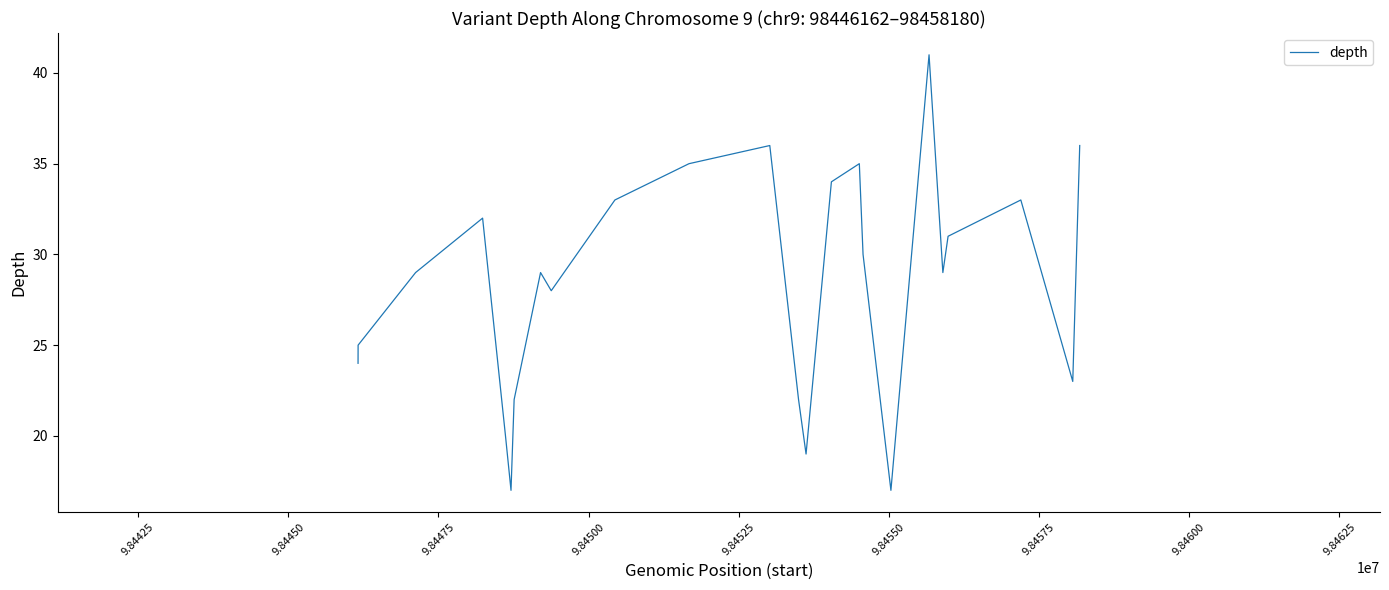

What is the maximum value shown in the chart?

41